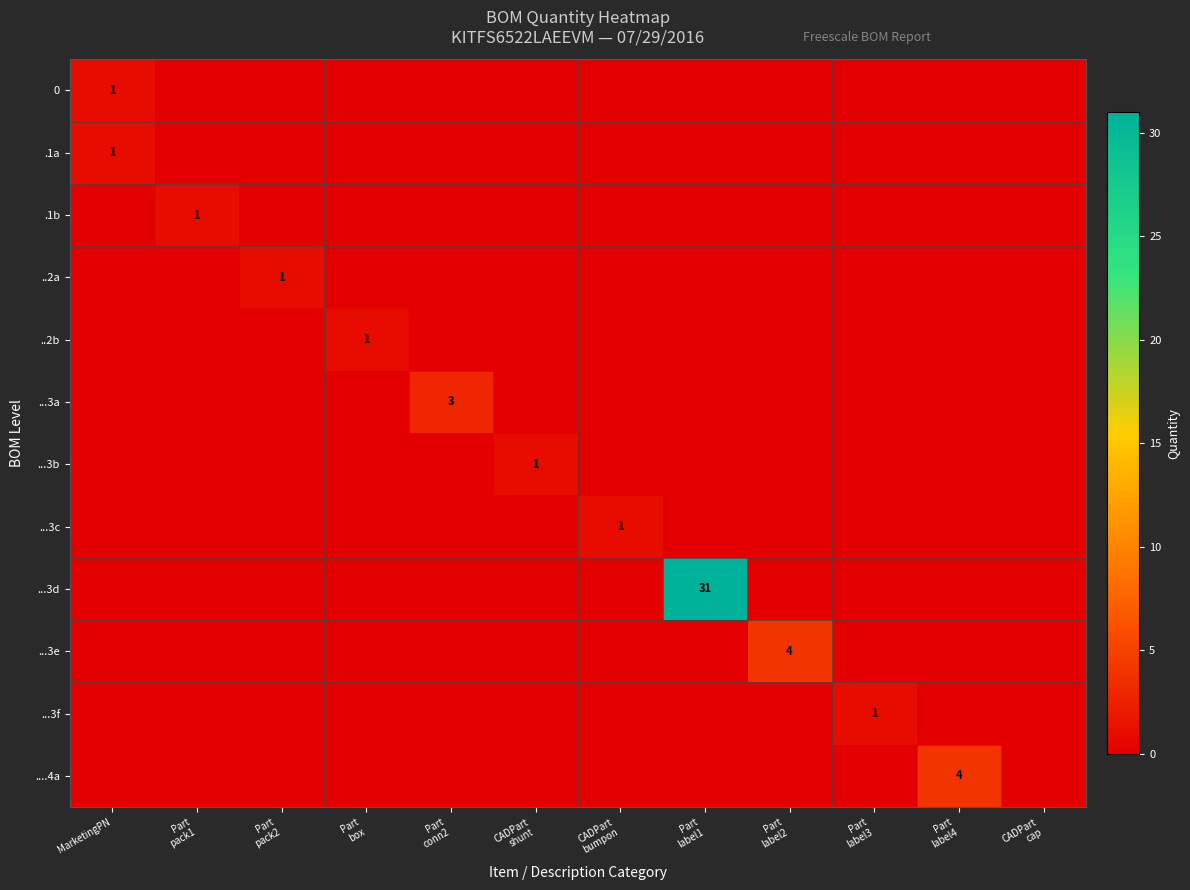

List the labels in order of ...3a value, largest first.

Part conn2, MarketingPN, Part pack1, Part pack2, Part box, CADPart shunt, CADPart bumpon, Part label1, Part label2, Part label3, Part label4, CADPart cap